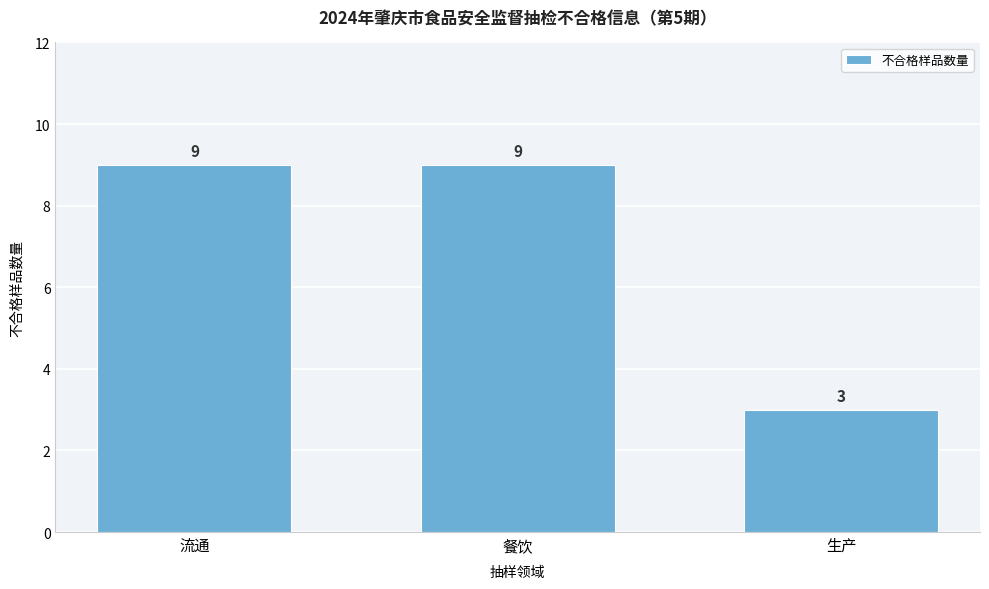

Reading left to right, extract all data points from this chart.

流通=9	餐饮=9	生产=3